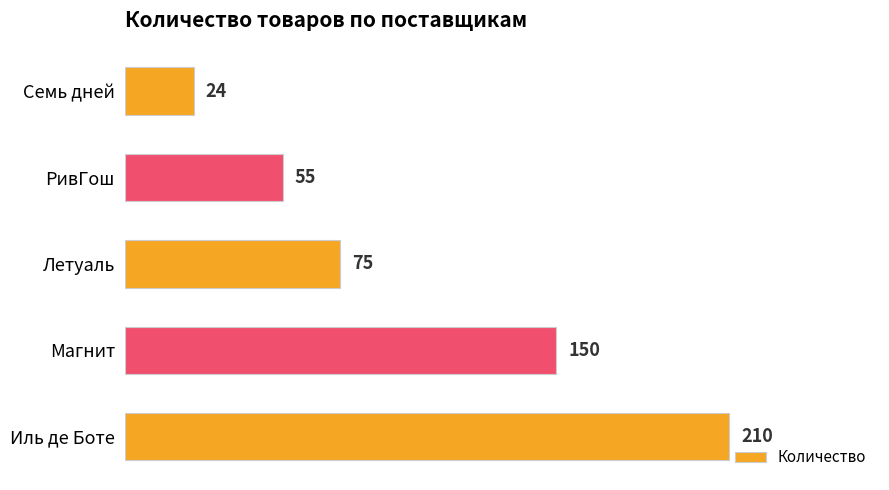

How many values are below 75?

2